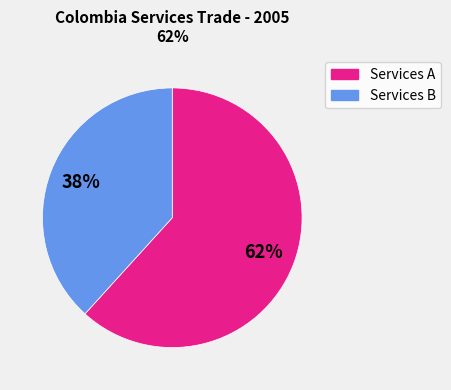

Does any single category account for the majority?

Yes